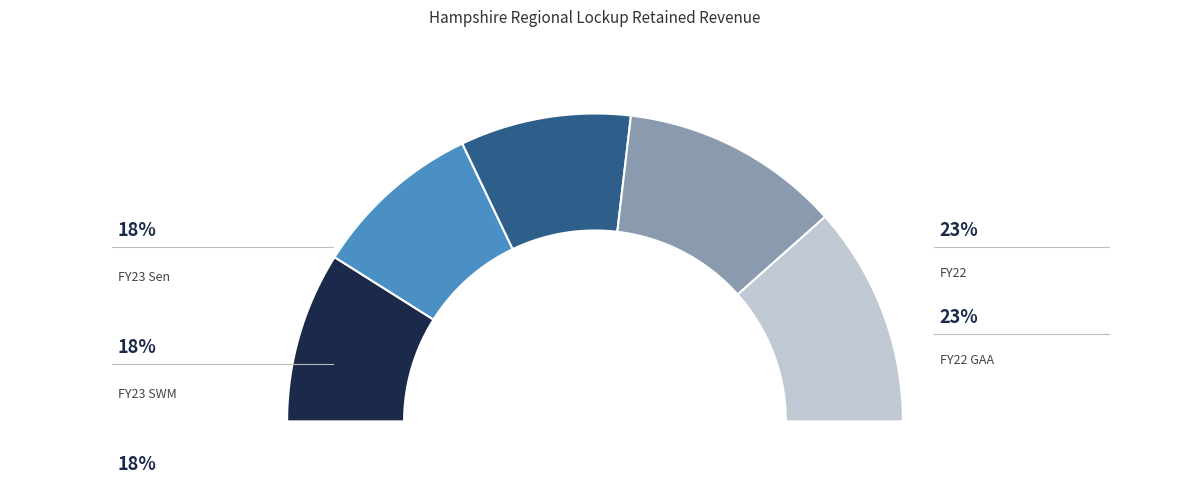

Is FY23 Sen the majority of the pie?

No